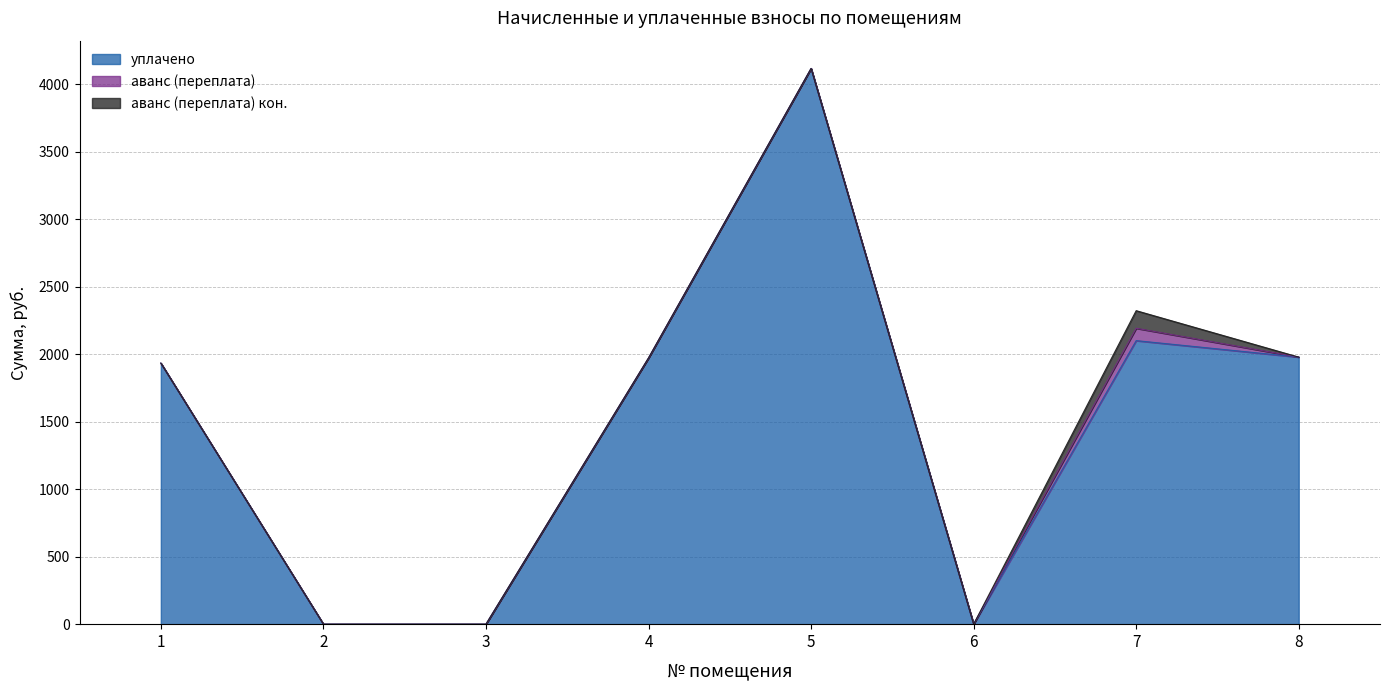

True or false: аванс (переплата) кон. has more than 0 interior local peaks.

True